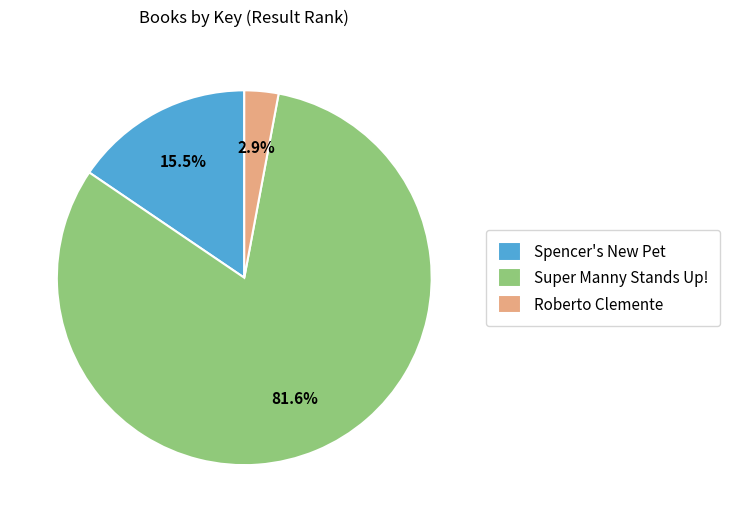

To the nearest percent, what is the difference between the Super Manny Stands Up! and Spencer's New Pet slice percentages?

66%